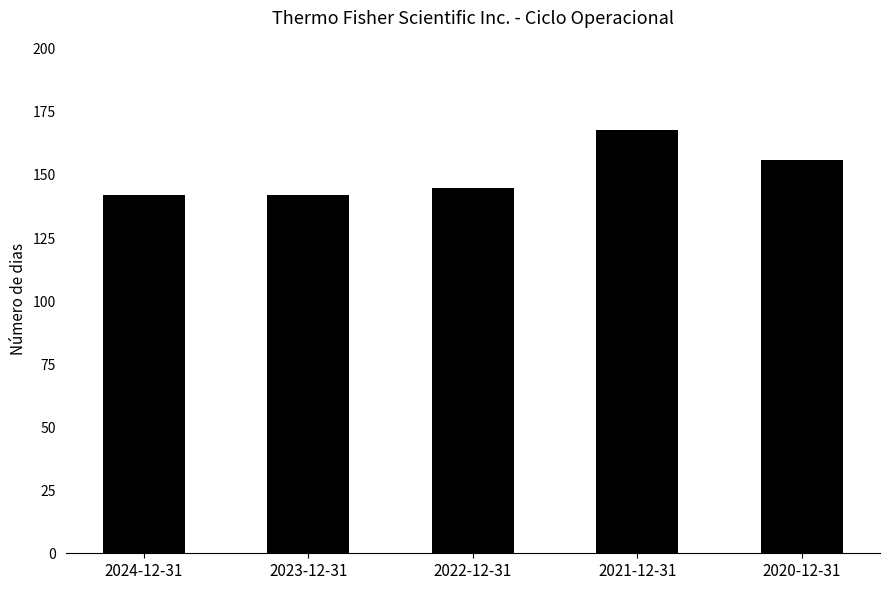

The value at 2020-12-31 is 105. True or false?

False